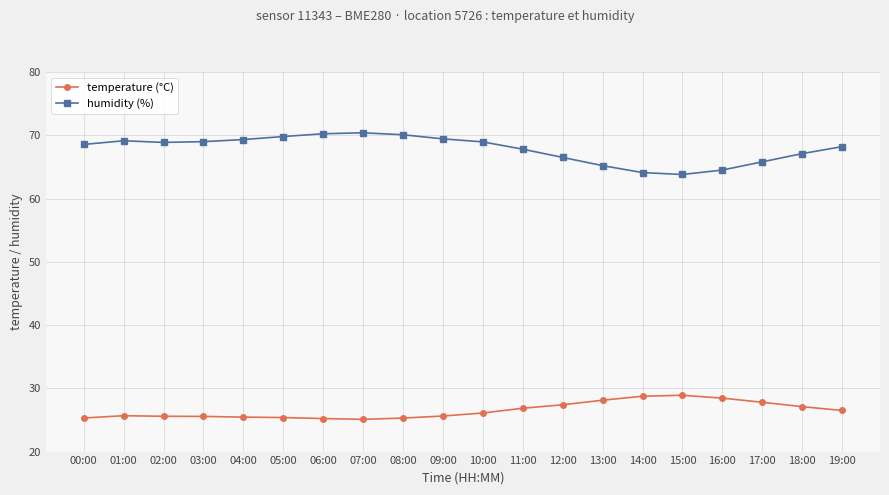

What is the difference between the maximum and minimum values in the temperature (°C) series?

3.8